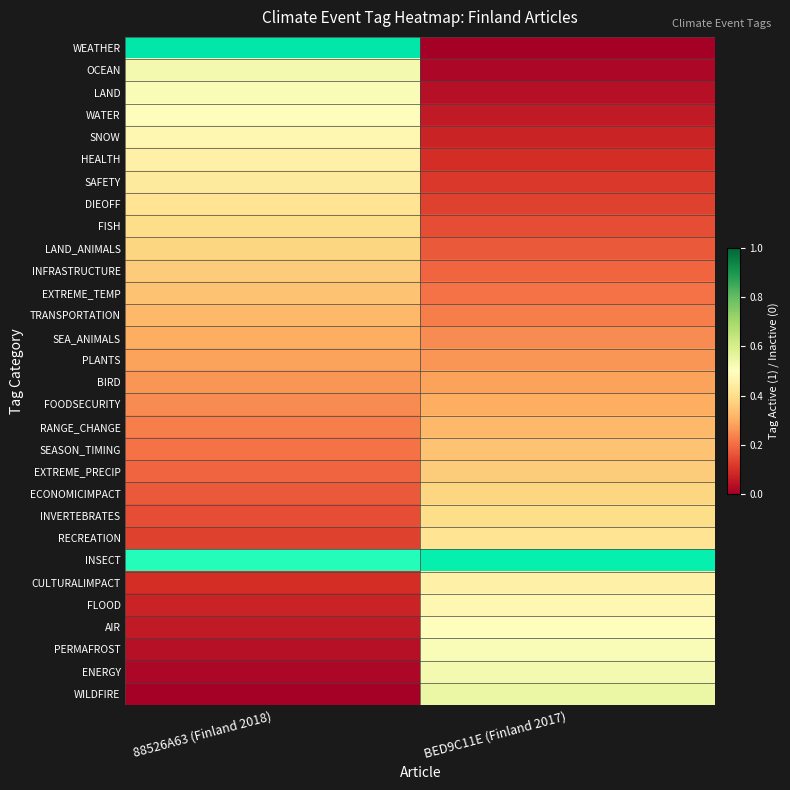

How many series are shown in this chart?

30